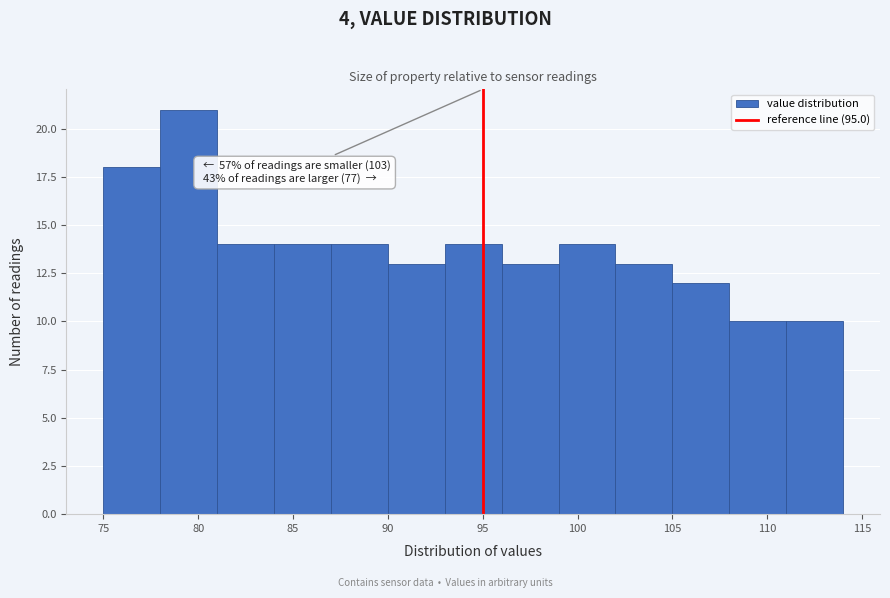

Which range on the x-axis has the tallest bar?

78 to 81